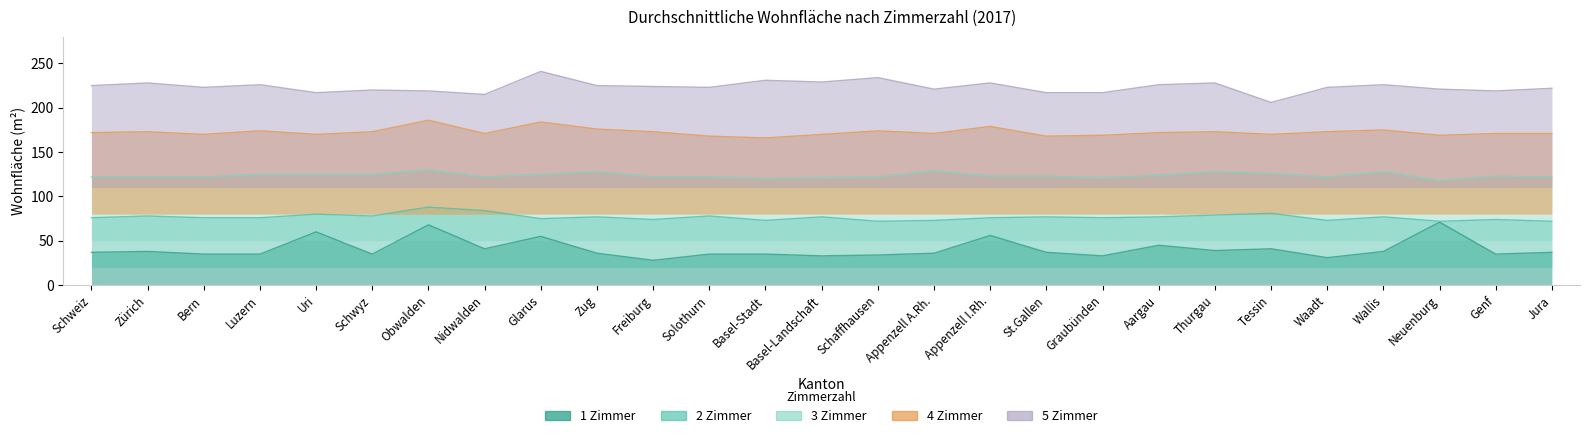

List the series in order of their overall mean, lowest first.

1 Zimmer, 2 Zimmer, 3 Zimmer, 4 Zimmer, 5 Zimmer